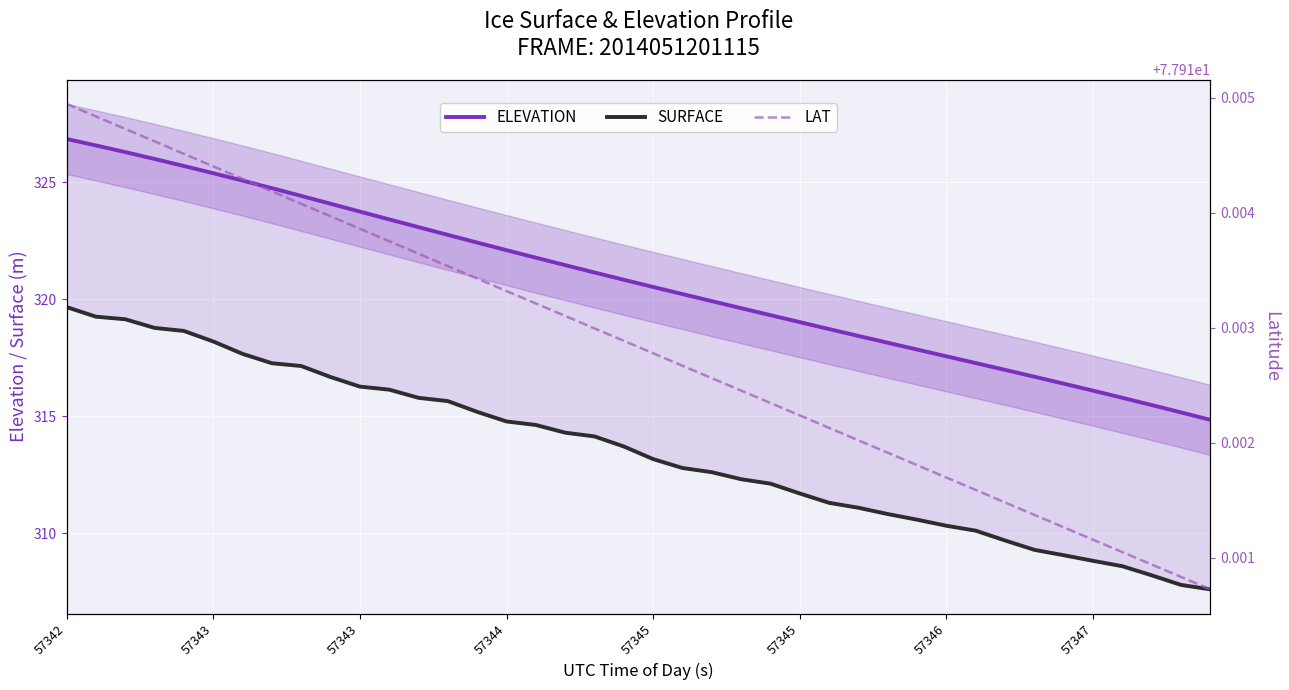

Which series has the largest total across all categories?

ELEVATION